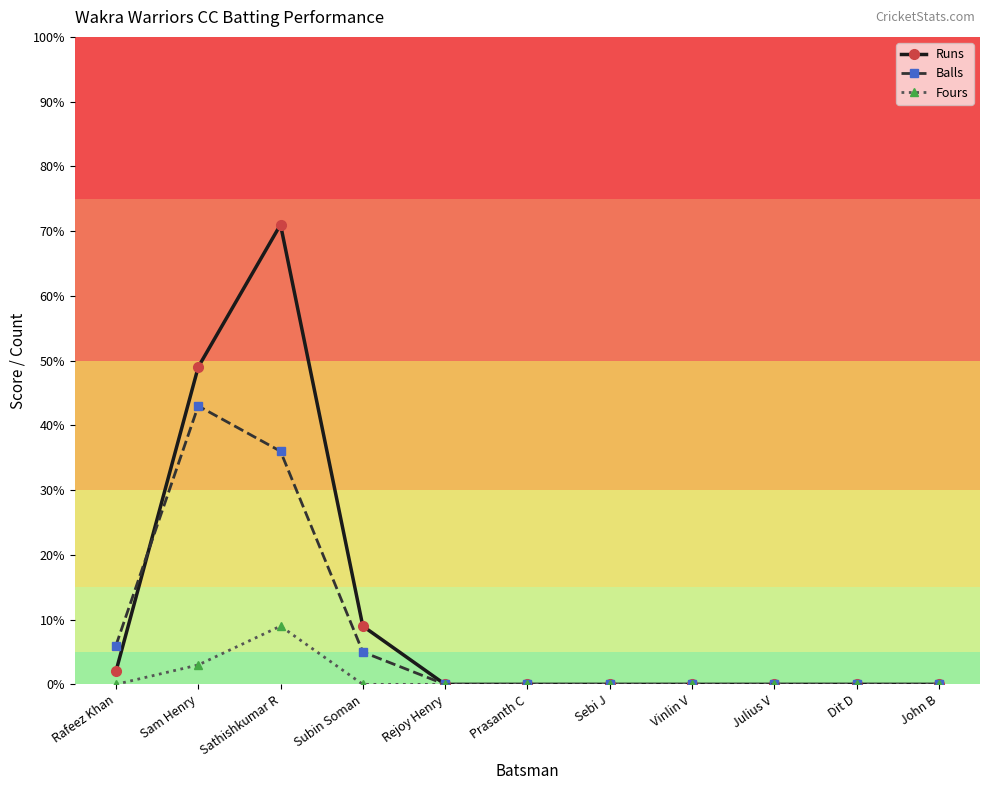

Rank the series by their maximum value, from highest to lowest.

Runs, Balls, Fours